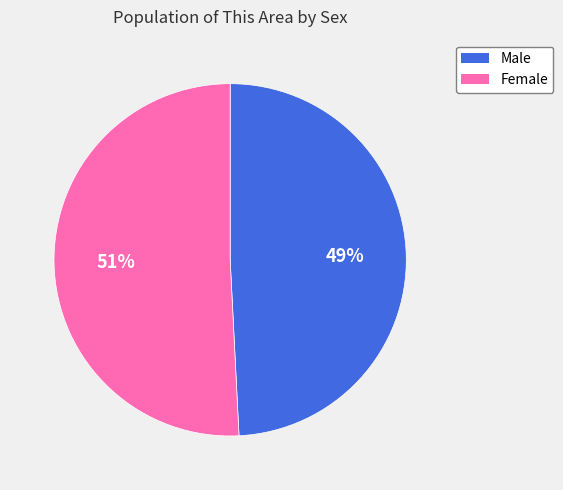

Which slice is the largest?

Female